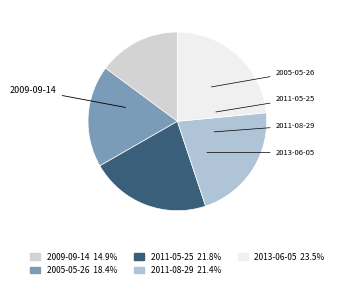

Approximately how many times larger is the value at 2005-05-26 compared to 2013-06-05?

0.8